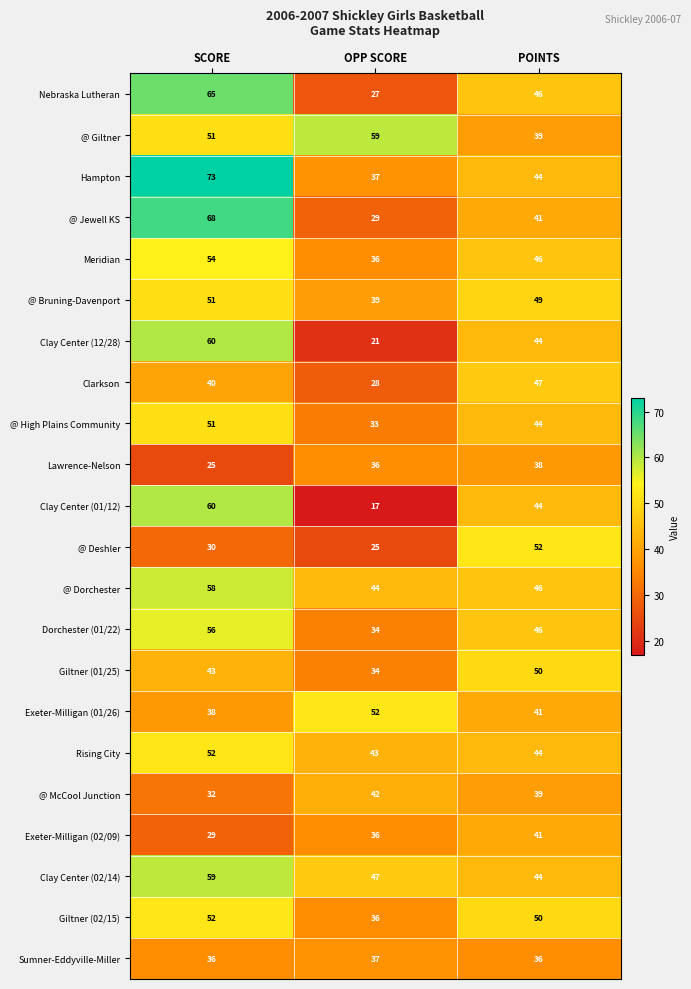

The Sumner-Eddyville-Miller series shows 37 at OPP SCORE. True or false?

True